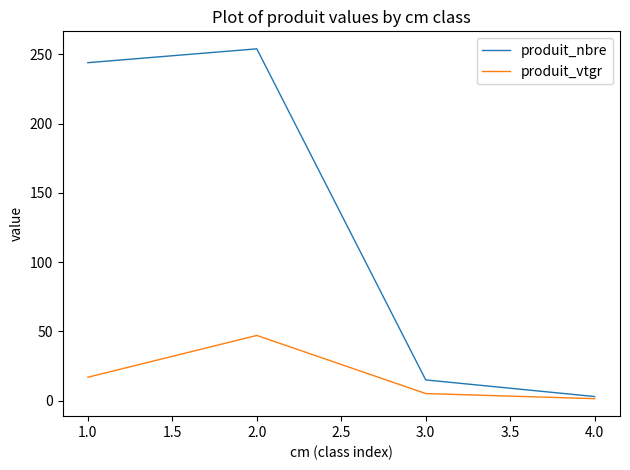

Is this an area chart (filled region under the line)?

No